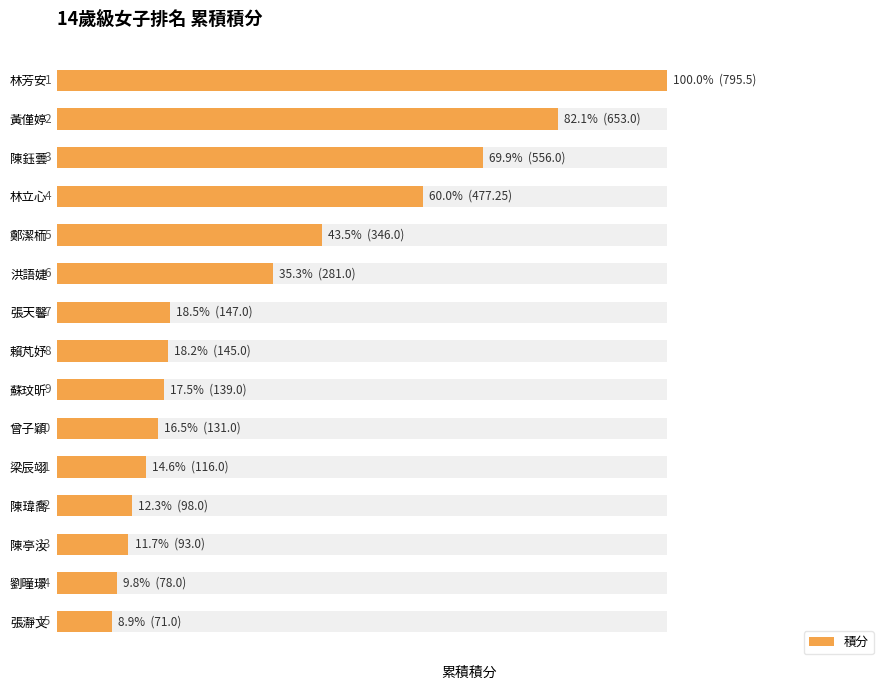

Is it true that the value at 張瀞文 is 29.1?

False